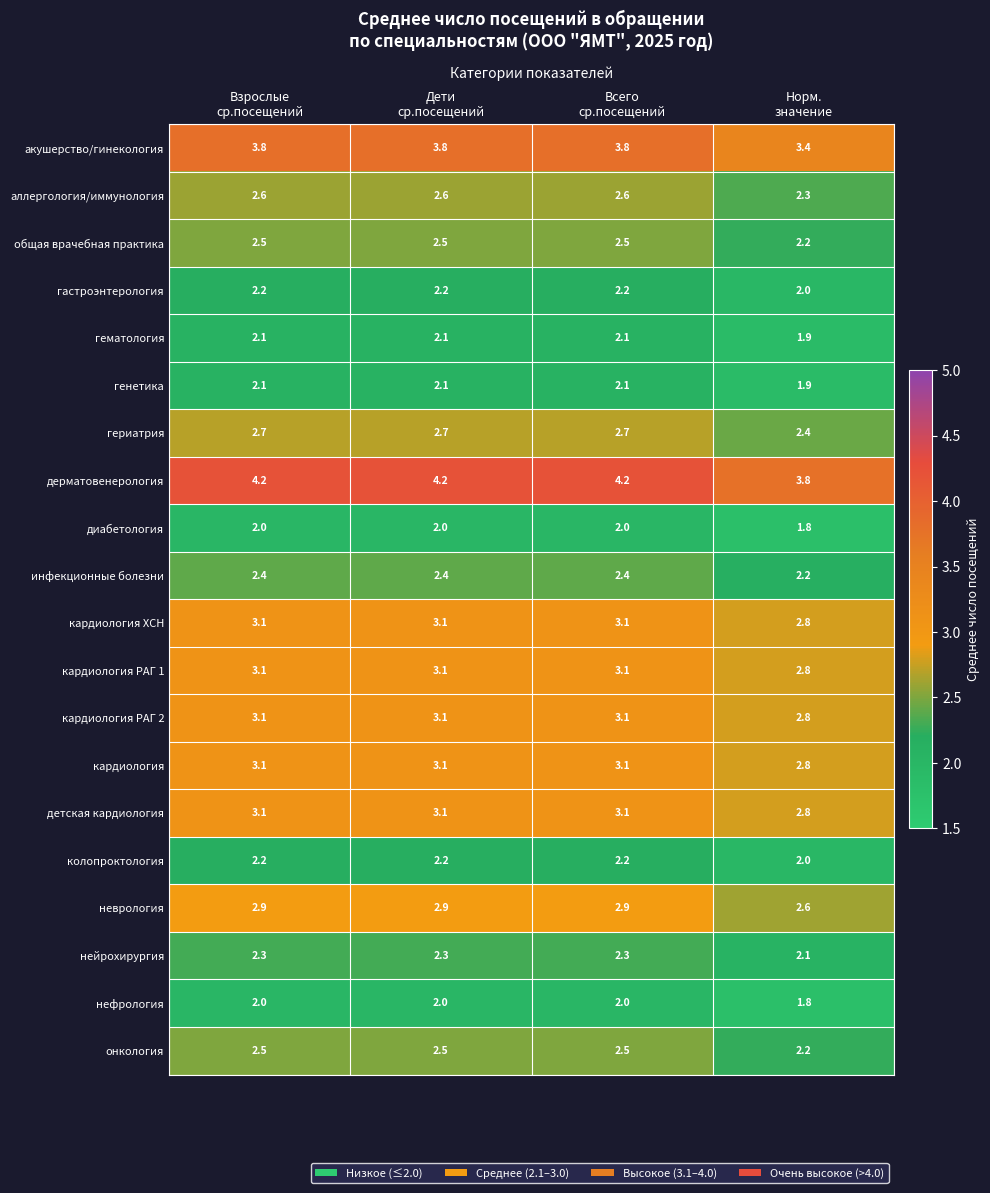

What is the maximum value shown in the chart?

4.2